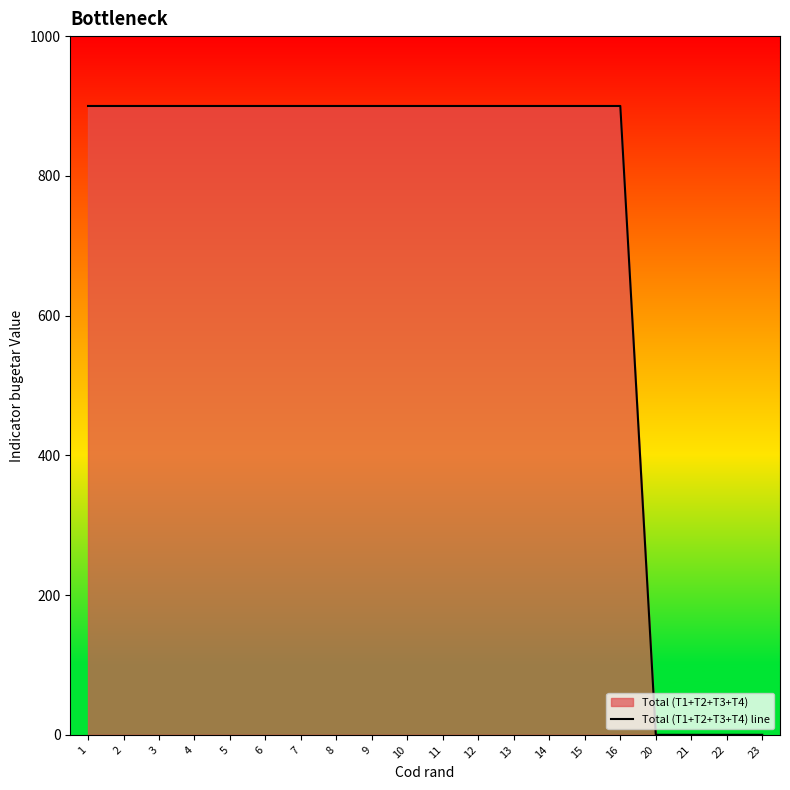

Rank the categories by value from lowest to highest.

20, 21, 22, 23, 1, 2, 3, 4, 5, 6, 7, 8, 9, 10, 11, 12, 13, 14, 15, 16